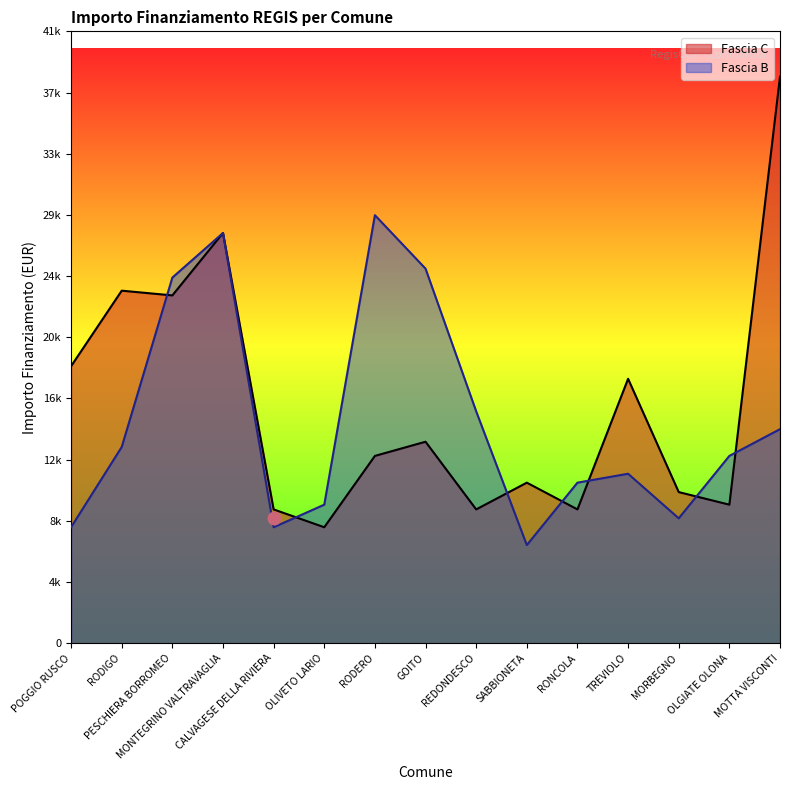

The value of Fascia B at CALVAGESE DELLA RIVIERA is 7891. True or false?

True